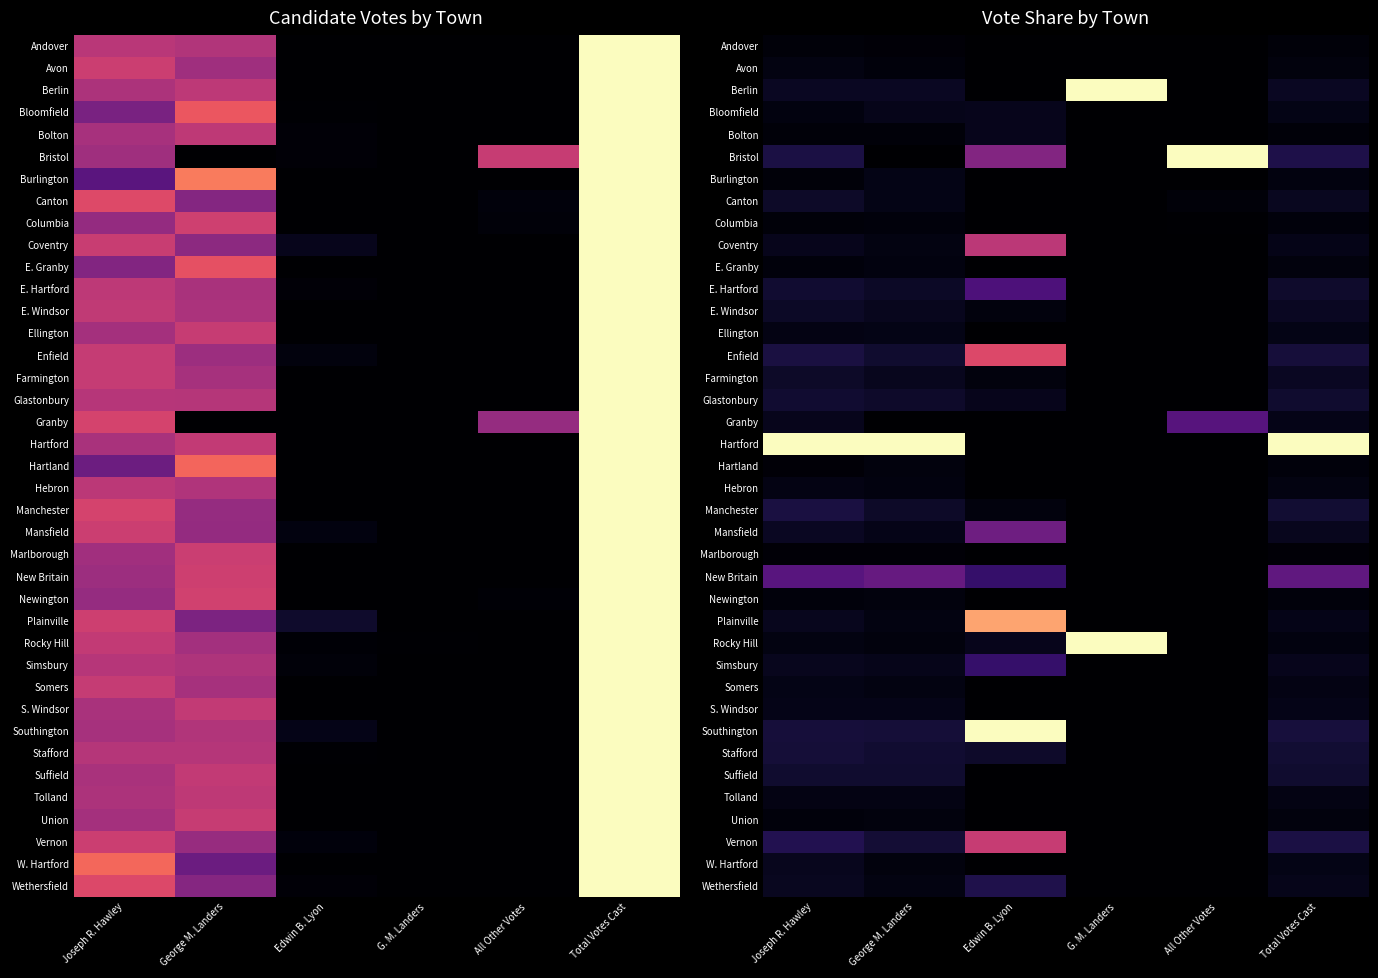

Is the value of Newington at G. M. Landers greater than the value of S. Windsor at George M. Landers?

No